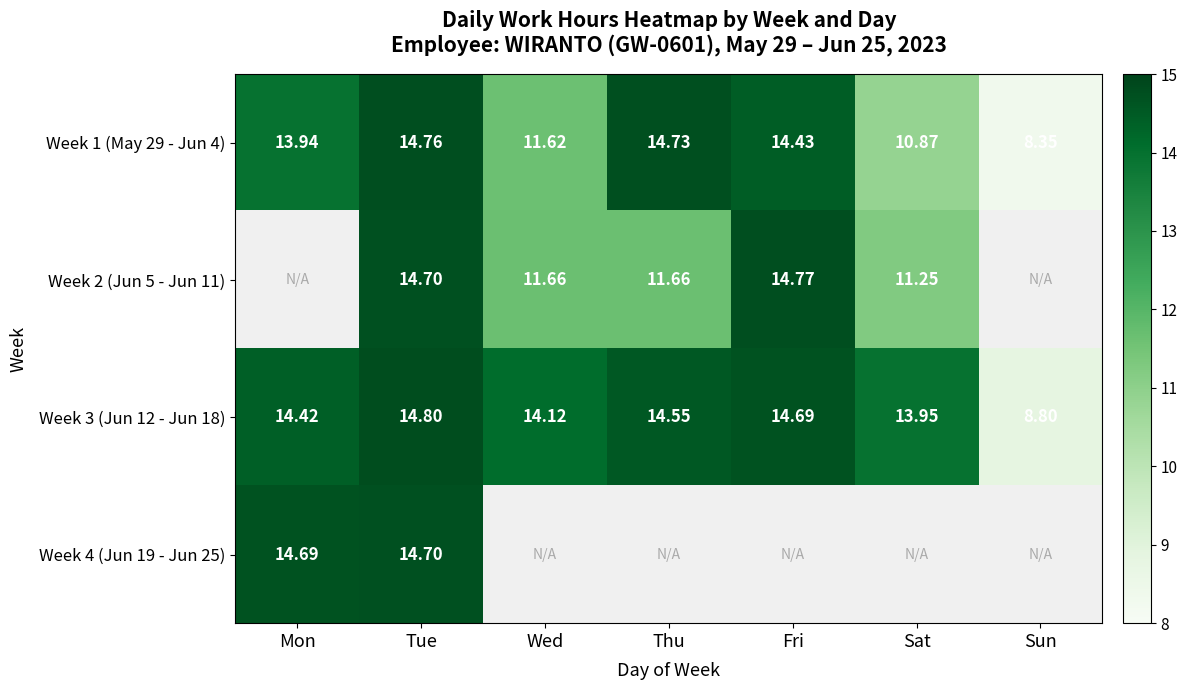

The Week 3 (Jun 12 - Jun 18) series shows 9.8 at Wed. True or false?

False